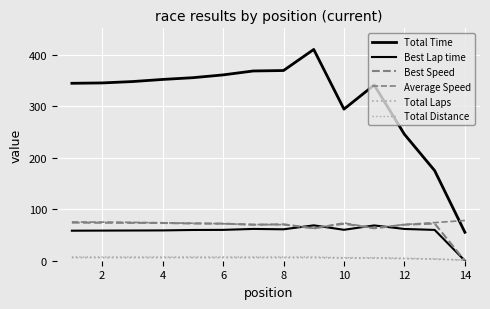

How many lines are shown in the chart?

6